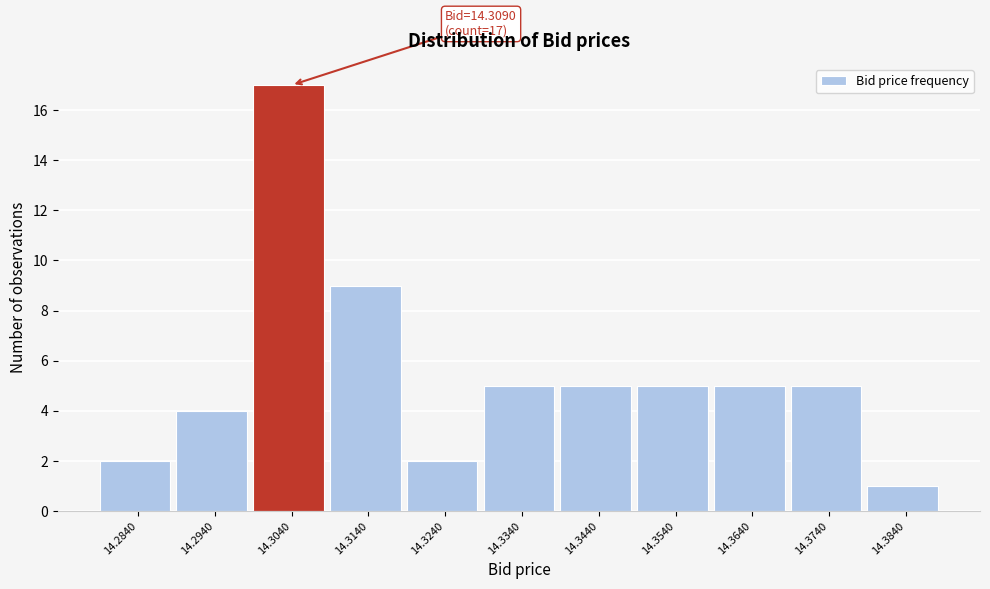

Reading left to right, list all the values displayed in this chart.

14.2840=2	14.2940=4	14.3040=17	14.3140=9	14.3240=2	14.3340=5	14.3440=5	14.3540=5	14.3640=5	14.3740=5	14.3840=1